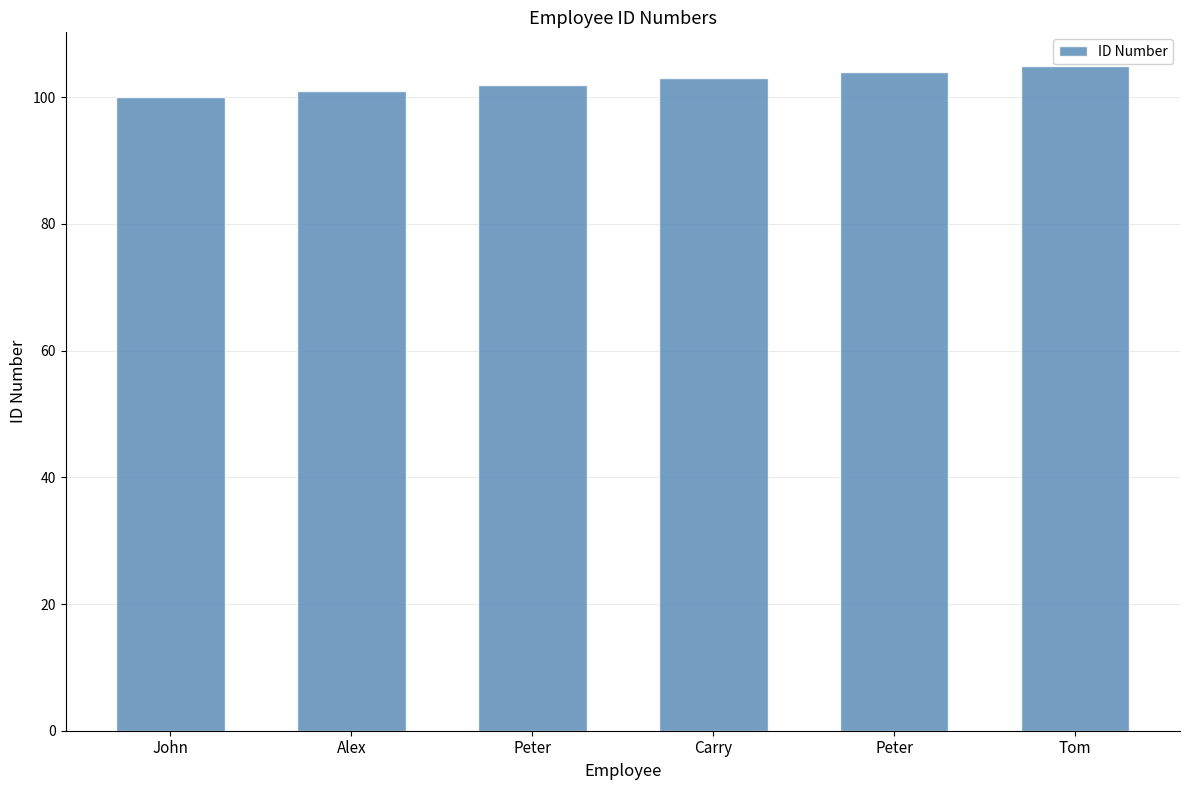

Reading left to right, transcribe all the data shown in this chart.

John=100	Alex=101	Peter=102	Carry=103	Peter=104	Tom=105